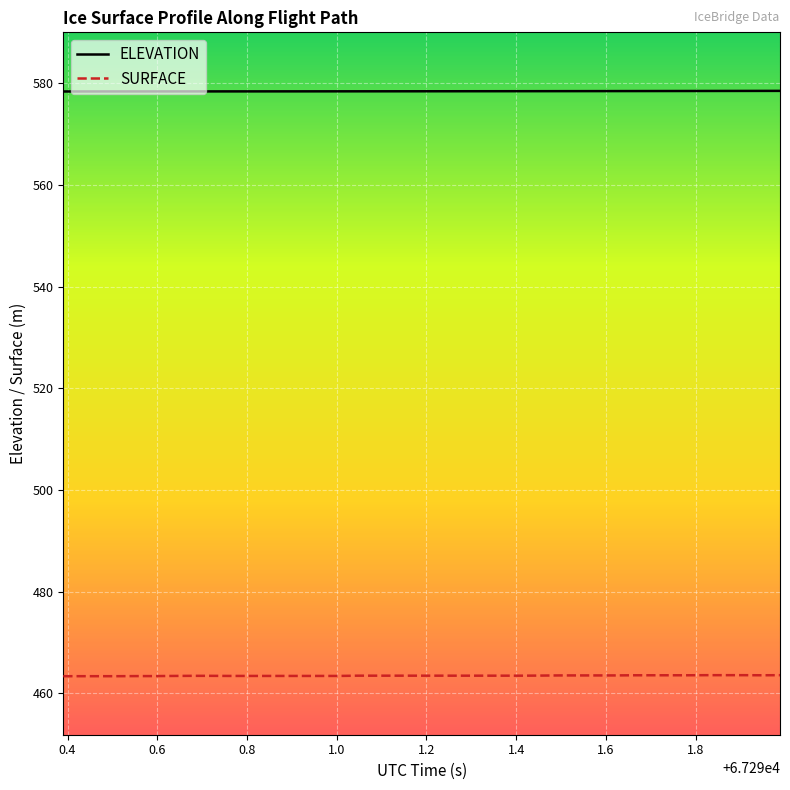

True or false: SURFACE and ELEVATION cross at least once.

False